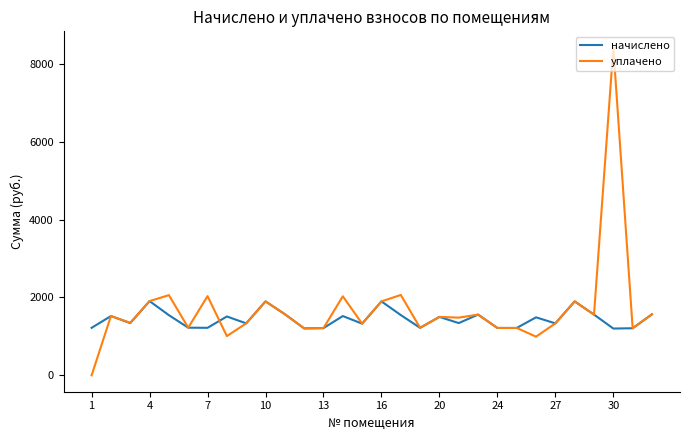

Rank the series by their maximum value, from highest to lowest.

уплачено, начислено